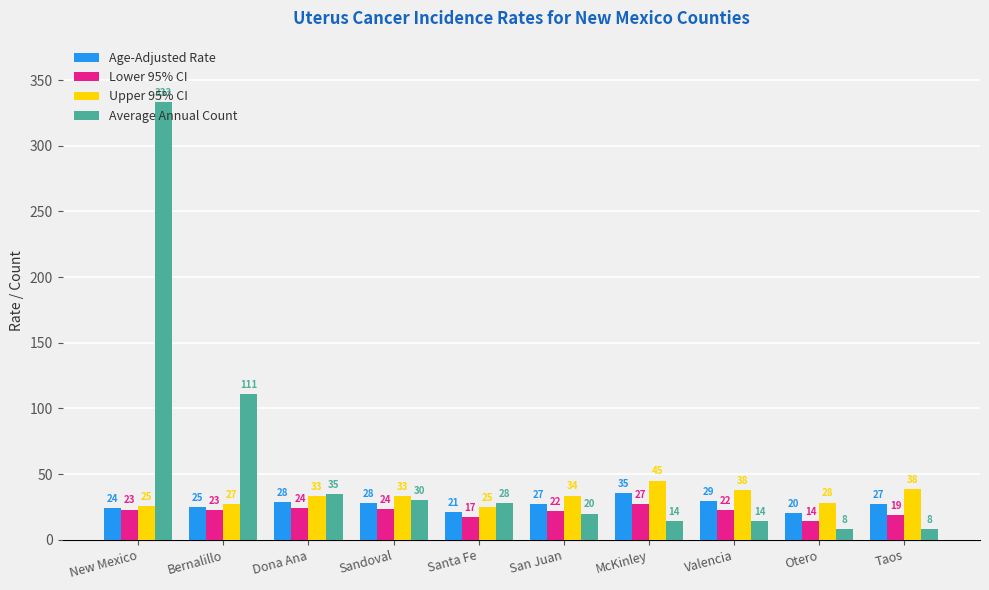

Is it true that Upper 95% CI equals 33.1 at Dona Ana?

True